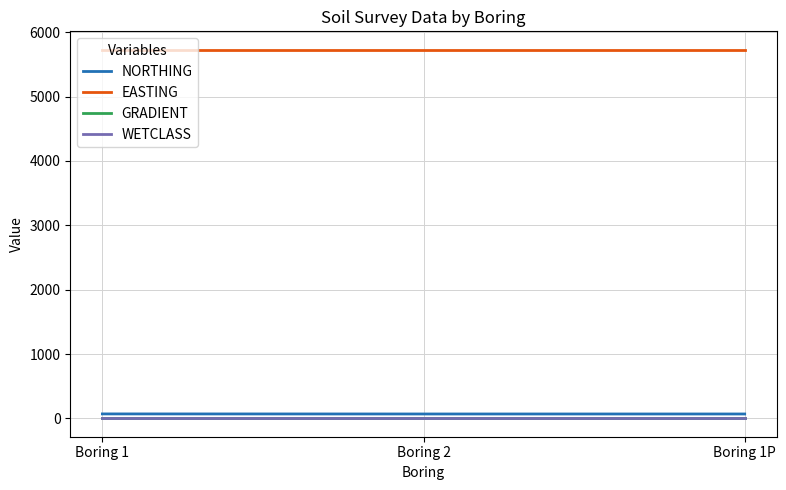

What position from the right is Boring 2?

2